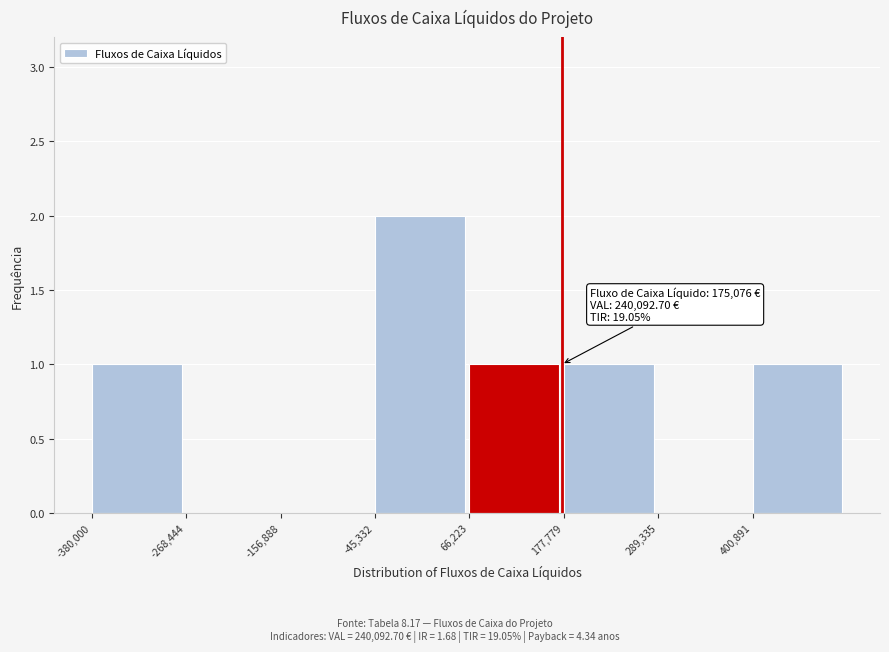

Over which range of the x-axis is the bar tallest?

-40000 to 60000